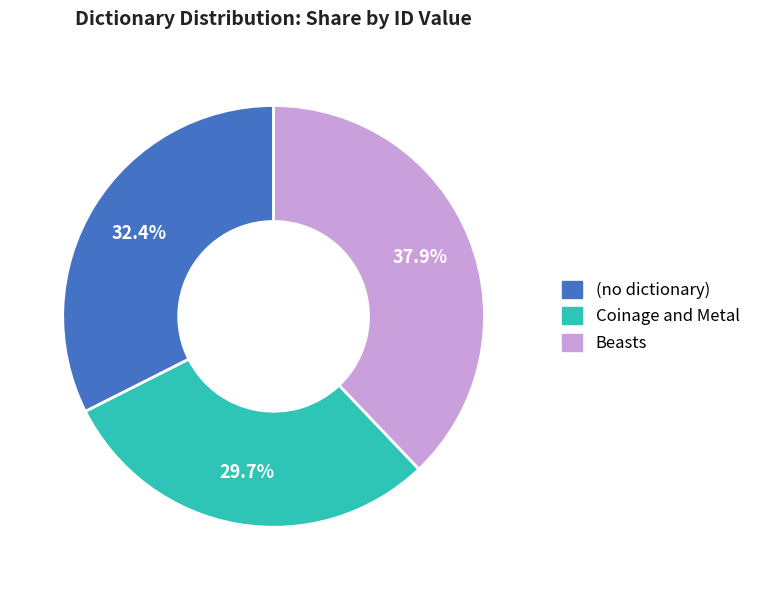

Does any single category account for the majority?

No